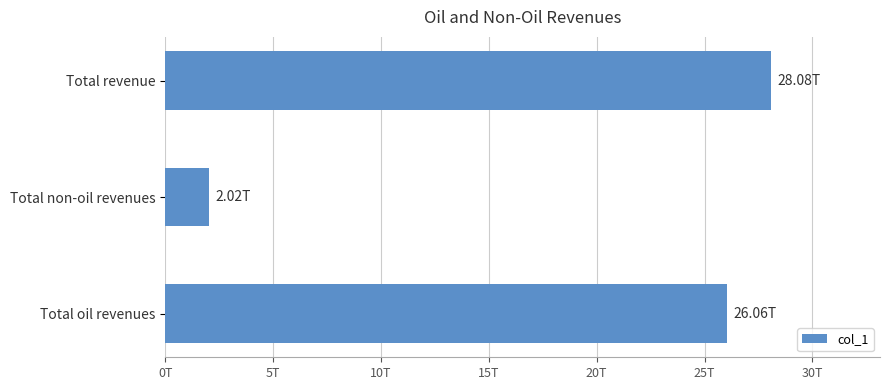

Which label corresponds to the smallest value in the chart?

Total non-oil revenues